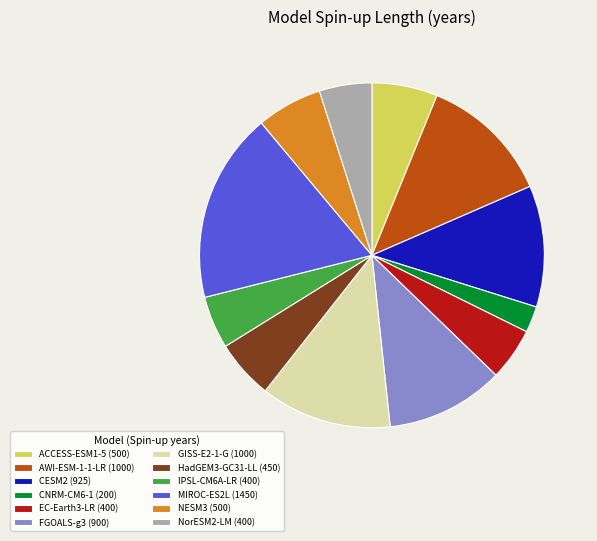

How many slices are in this pie chart?

12